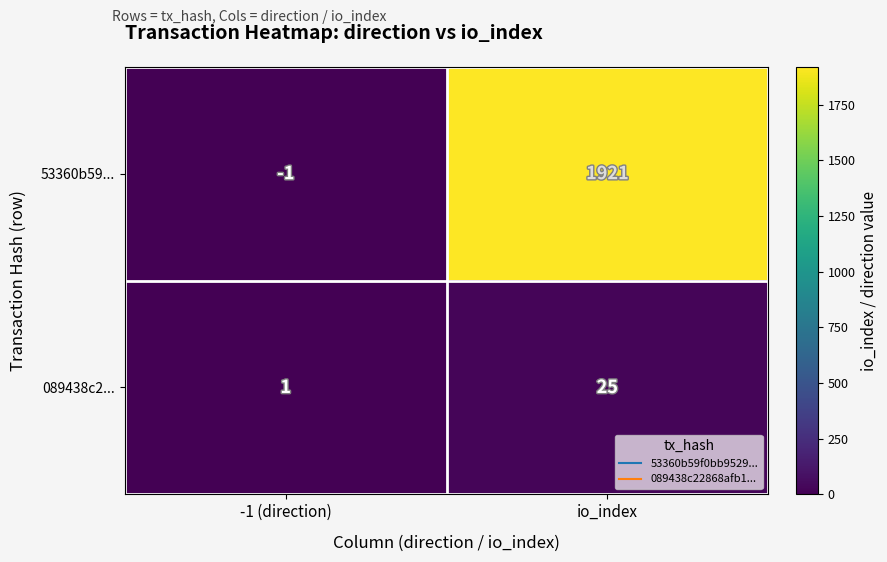

Which series has the widest spread of values?

53360b59...